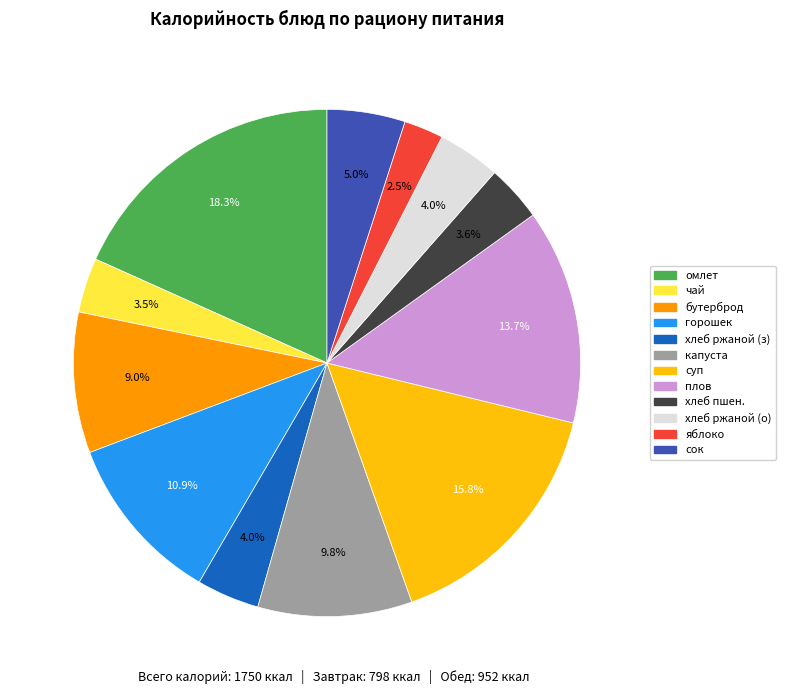

How much of the chart is everything except хлеб ржаной (з)?

96.0%